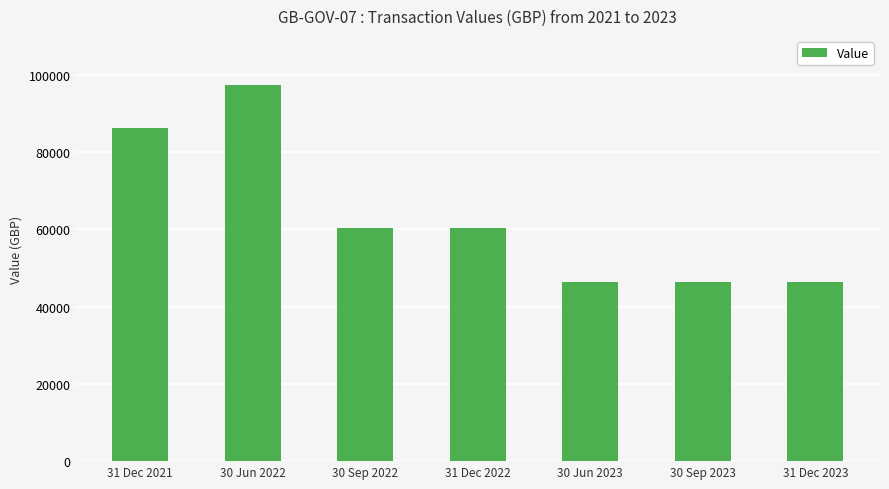

How many values exceed 60221?

4